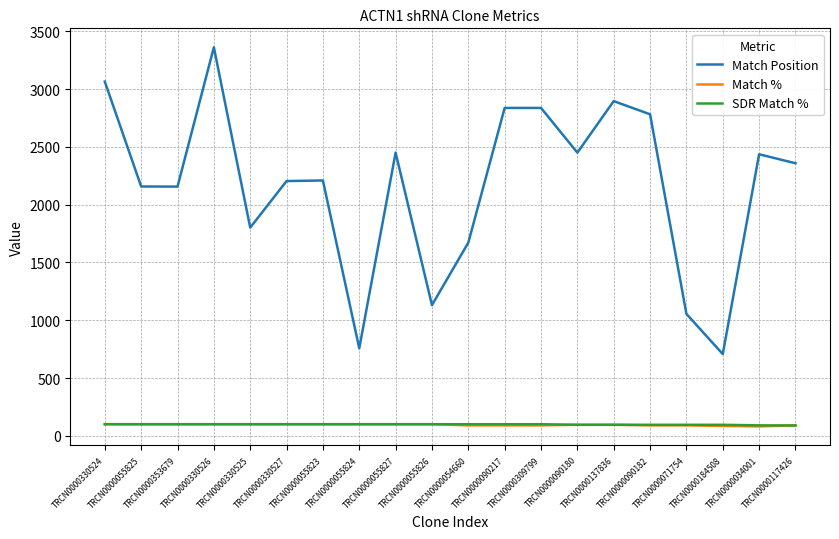

True or false: Match Position and Match % cross at least once.

False